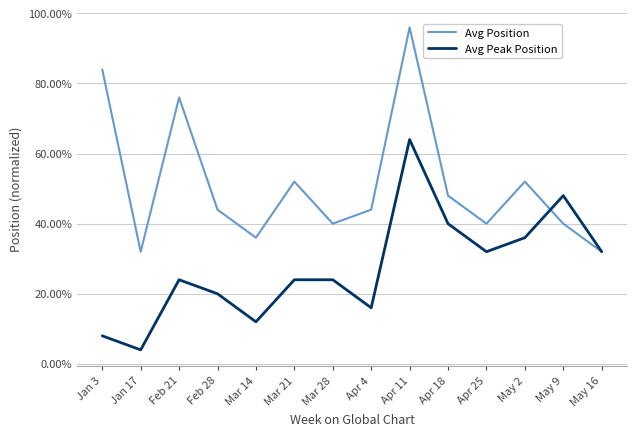

In Avg Peak Position, how many points are lower than both neighbors (excluding endpoints)?

4